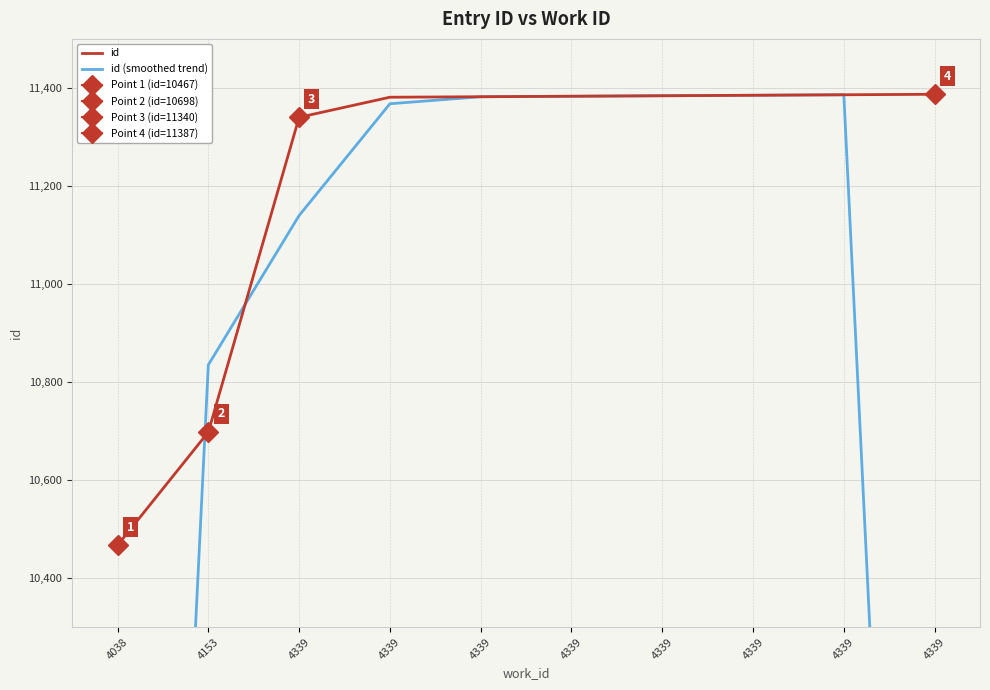

Is it true that id (smoothed trend) equals 7682.8 at 4339?

False